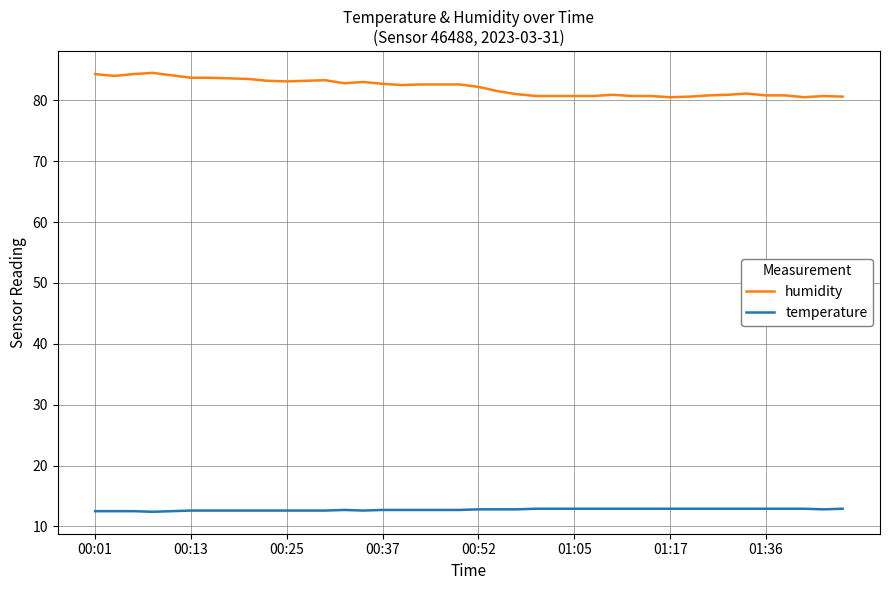

List the series in order of their peak value, lowest first.

temperature, humidity